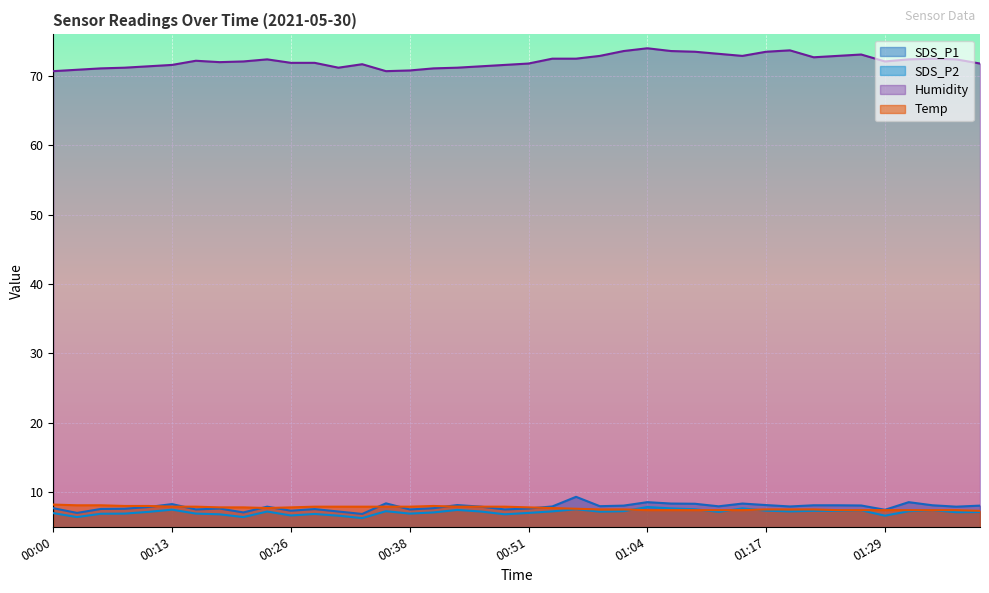

What is the sum of all SDS_P1 values?

314.9